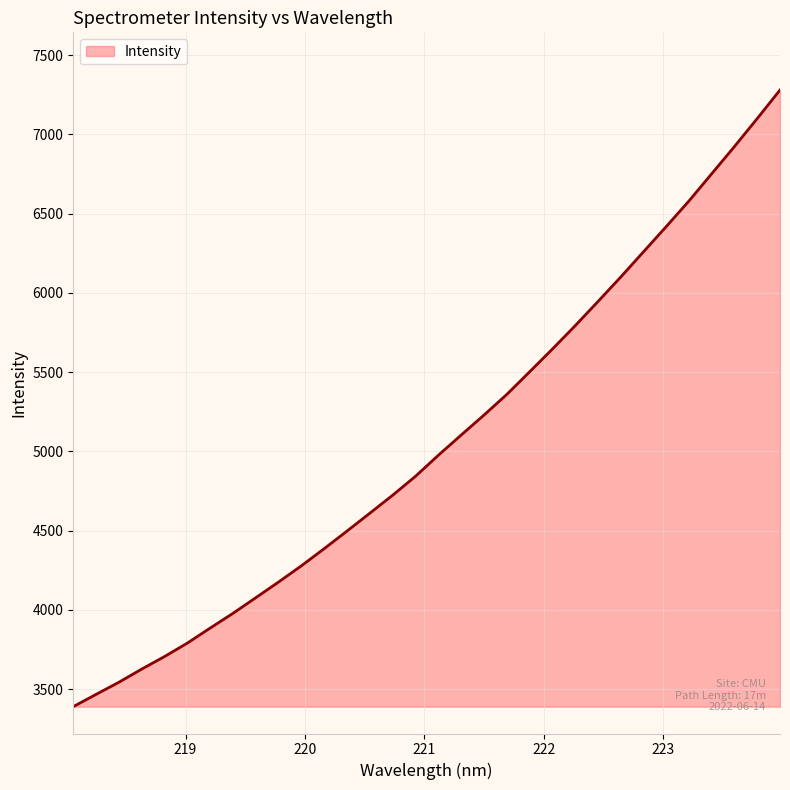

What is the difference between the maximum and minimum values?

3891.2